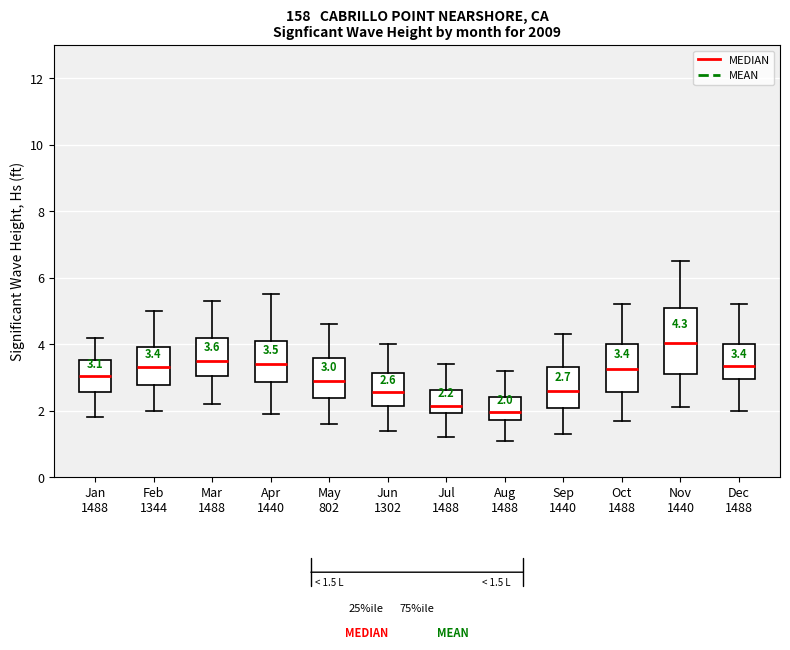

Comparing the boxes themselves (not the whiskers), which one is the tallest?

Nov 1440